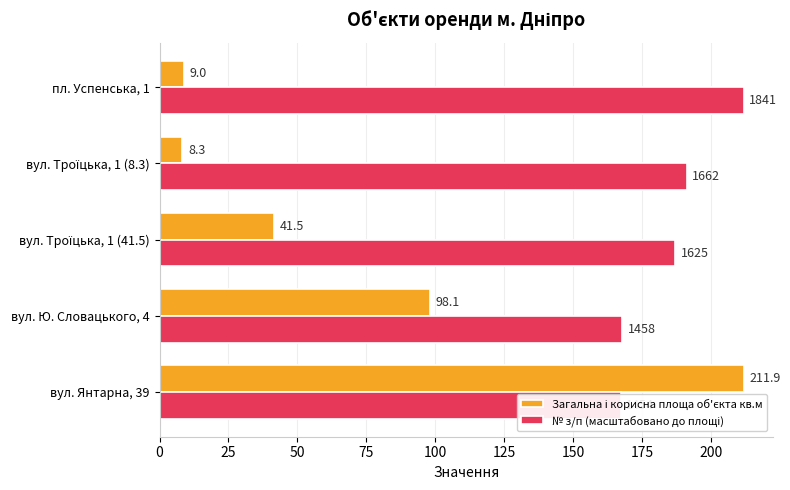

How many bars are there in each group?

2